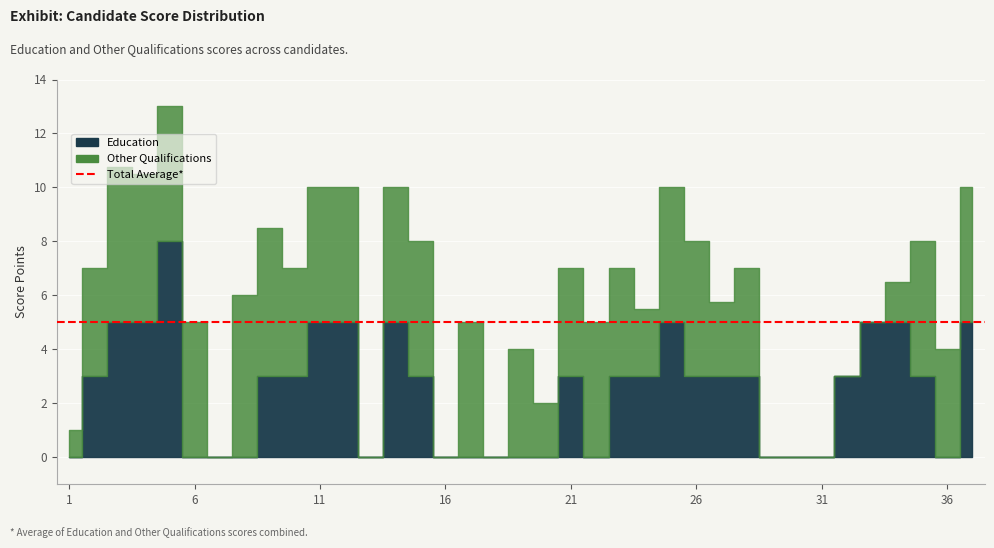

The value of Other Qualifications at 12 is 8.1. True or false?

False